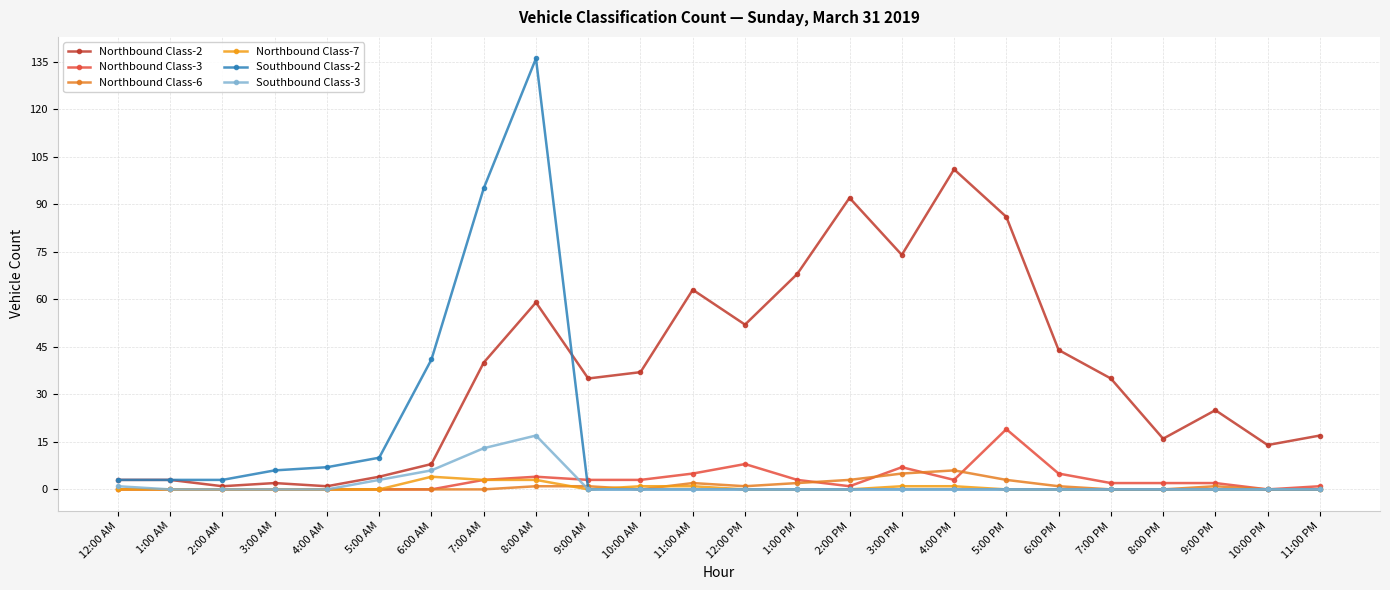

What is the average value of the Southbound Class-2 series?

13